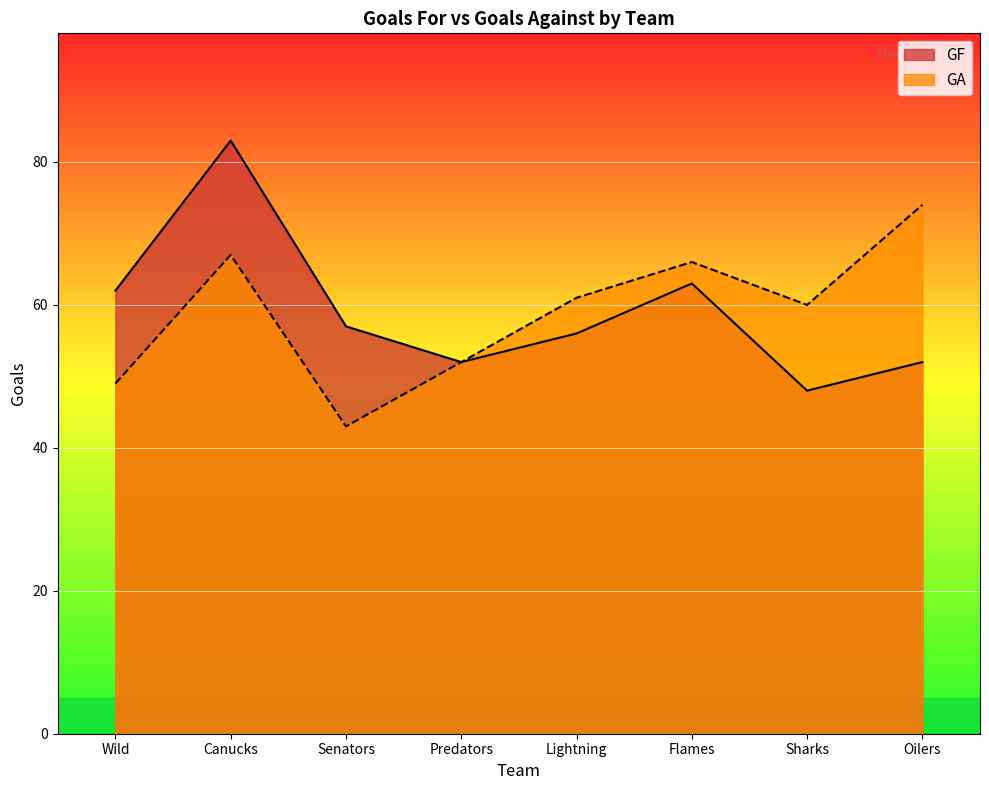

True or false: GF has a value of 88 at Oilers.

False